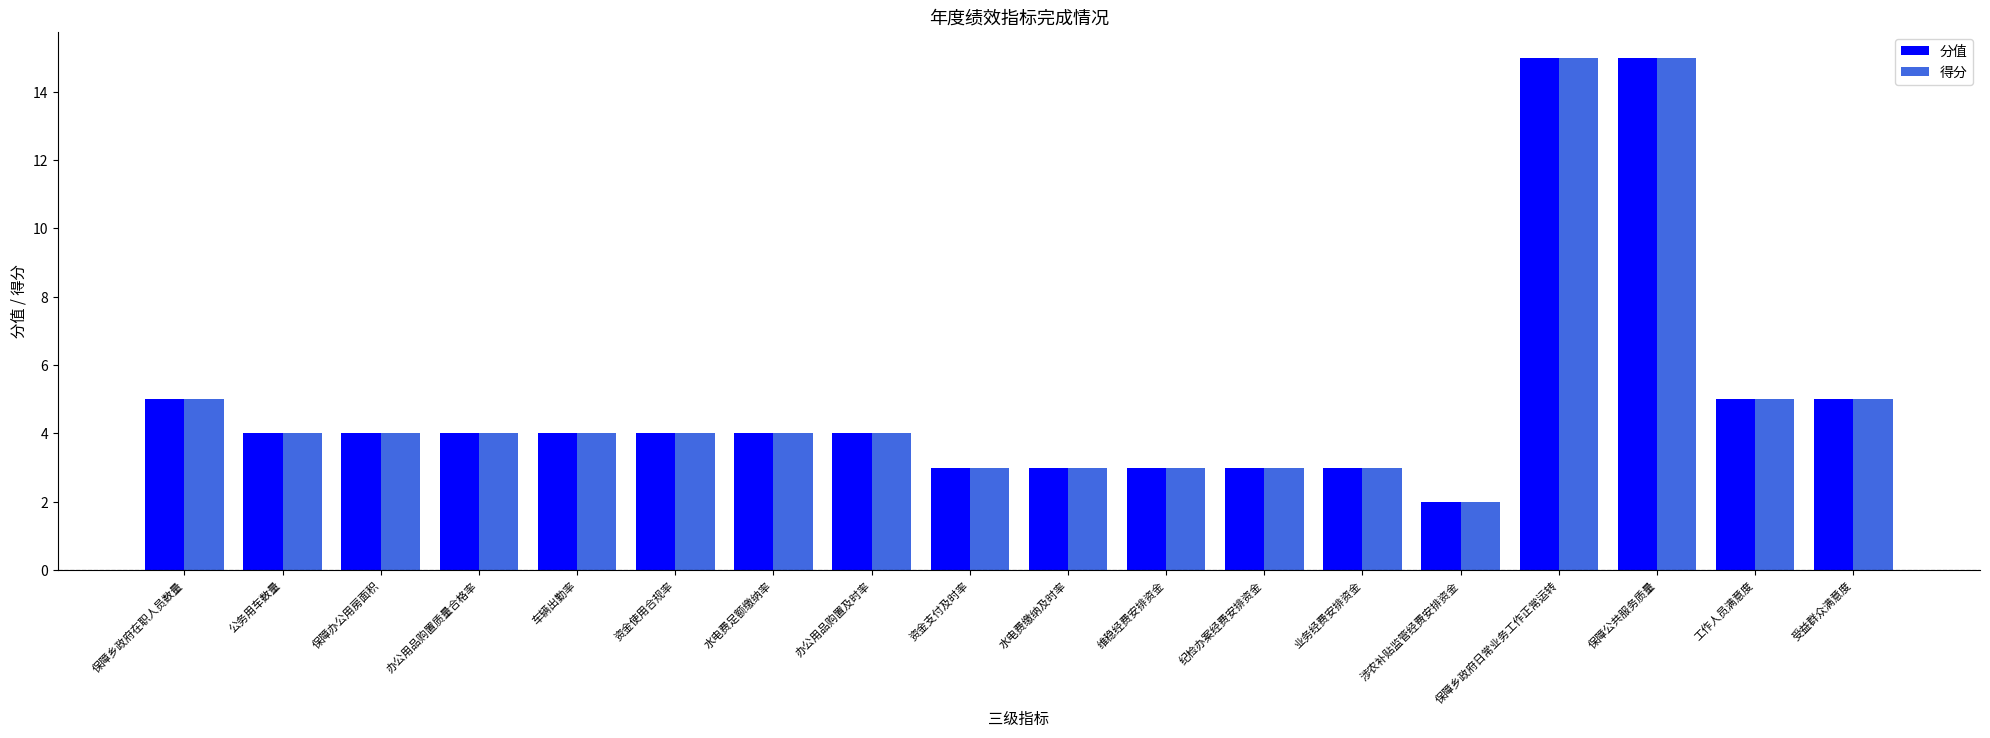

What is the label of the 18th bar from the left?

受益群众满意度